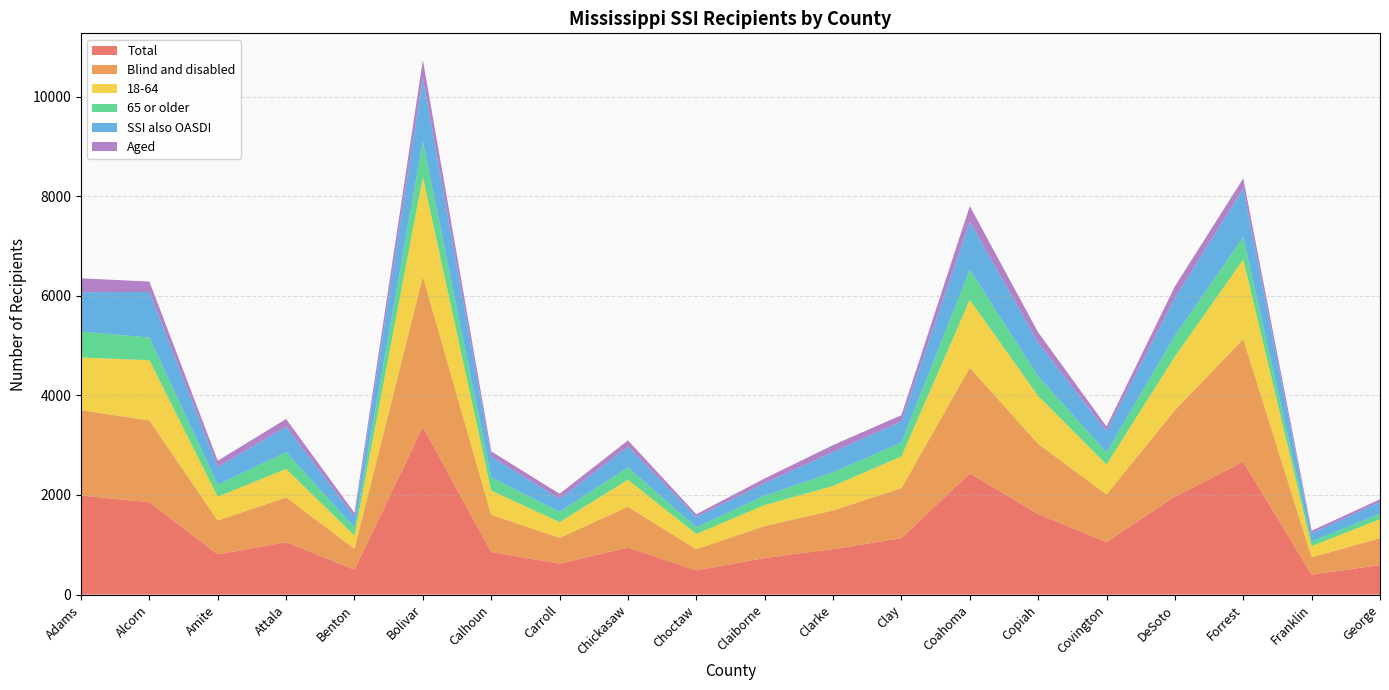

Reading left to right, list all the values displayed in this chart.

Blind and disabled: Adams=1712	Alcorn=1643	Amite=680	Attala=898	Benton=421	Bolivar=3018	Calhoun=748	Carroll=519	Chickasaw=819	Choctaw=428	Claiborne=642	Clarke=776	Clay=1006	Coahoma=2121	Copiah=1409	Covington=957	DeSoto=1734	Forrest=2465	Franklin=349	George=540
Total: Adams=1990	Alcorn=1853	Amite=807	Attala=1053	Benton=500	Bolivar=3369	Calhoun=854	Carroll=621	Chickasaw=944	Choctaw=484	Claiborne=735	Clarke=914	Clay=1132	Coahoma=2434	Copiah=1617	Covington=1054	DeSoto=1968	Forrest=2666	Franklin=400	George=593
18-64: Adams=1058	Alcorn=1210	Amite=478	Attala=572	Benton=263	Bolivar=1998	Calhoun=486	Carroll=316	Chickasaw=541	Choctaw=305	Claiborne=421	Clarke=491	Clay=635	Coahoma=1363	Copiah=963	Covington=600	DeSoto=1079	Forrest=1597	Franklin=225	George=378
Aged: Adams=278	Alcorn=210	Amite=127	Attala=155	Benton=79	Bolivar=351	Calhoun=106	Carroll=102	Chickasaw=125	Choctaw=56	Claiborne=93	Clarke=138	Clay=126	Coahoma=313	Copiah=208	Covington=97	DeSoto=234	Forrest=201	Franklin=51	George=53
65 or older: Adams=520	Alcorn=456	Amite=241	Attala=339	Benton=161	Bolivar=713	Calhoun=270	Carroll=203	Chickasaw=252	Choctaw=133	Claiborne=189	Clarke=275	Clay=283	Coahoma=609	Copiah=393	Covington=242	DeSoto=418	Forrest=450	Franklin=95	George=109
SSI also OASDI: Adams=792	Alcorn=913	Amite=354	Attala=509	Benton=216	Bolivar=1283	Calhoun=412	Carroll=263	Chickasaw=415	Choctaw=208	Claiborne=252	Clarke=408	Clay=421	Coahoma=960	Copiah=676	Covington=426	DeSoto=756	Forrest=977	Franklin=163	George=240